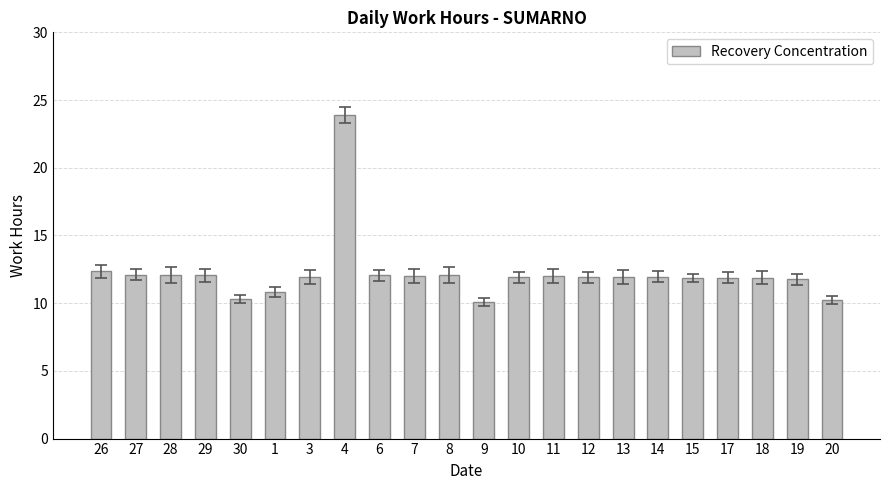

What is the difference between the second highest and minimum values?

2.3